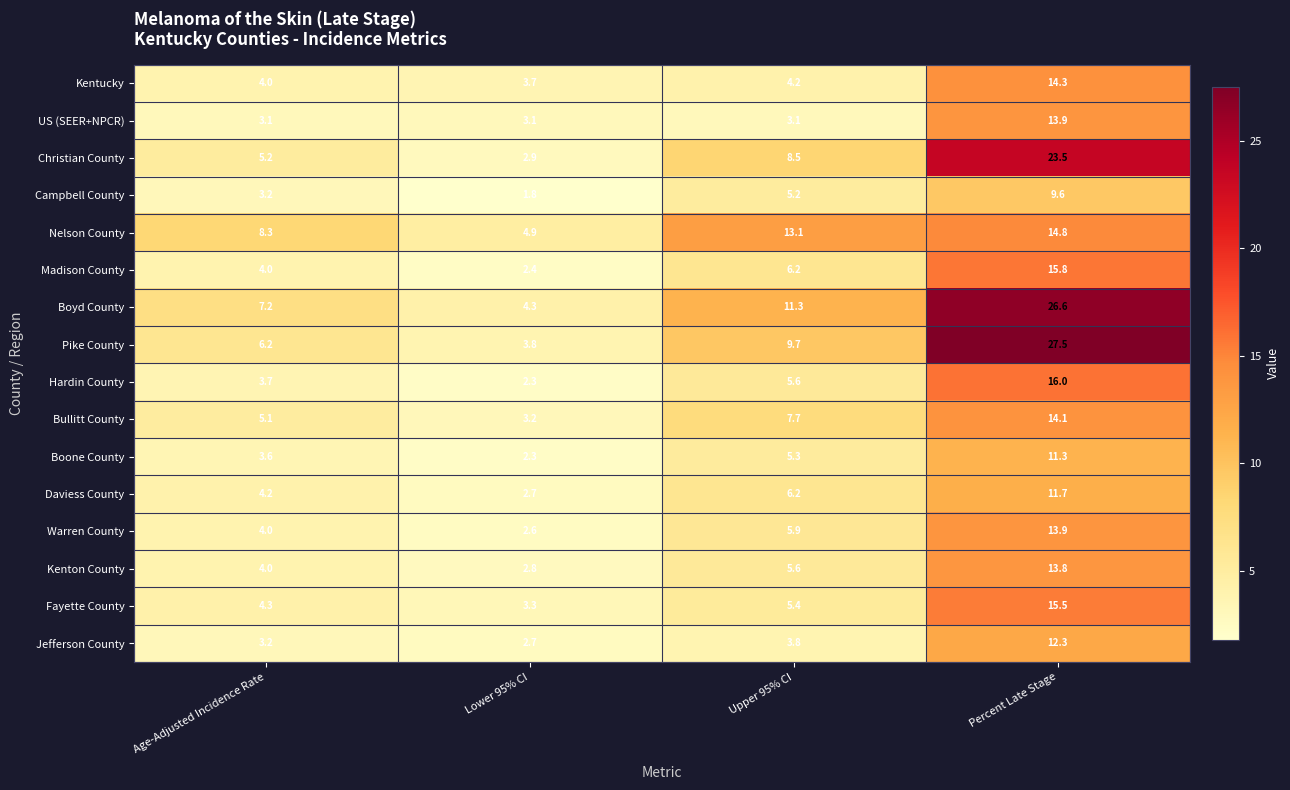

What is the sum of the Boone County values at Percent Late Stage and Age-Adjusted Incidence Rate?

14.9